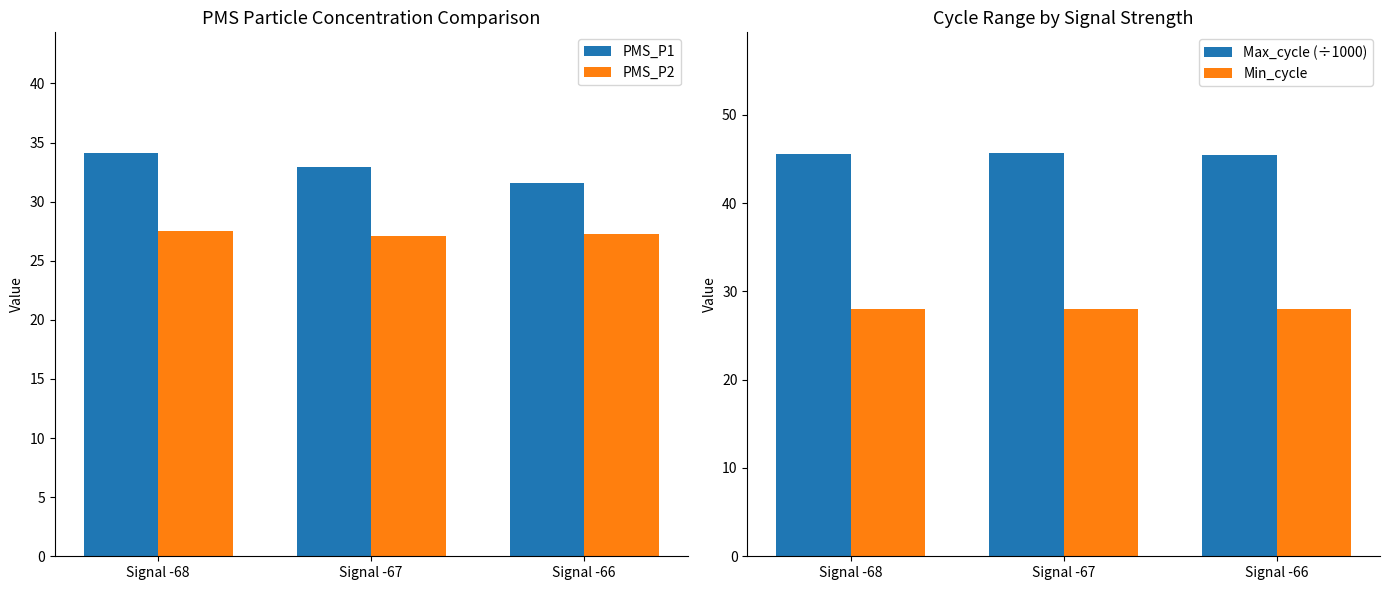

Which series has the widest spread of values?

PMS_P1